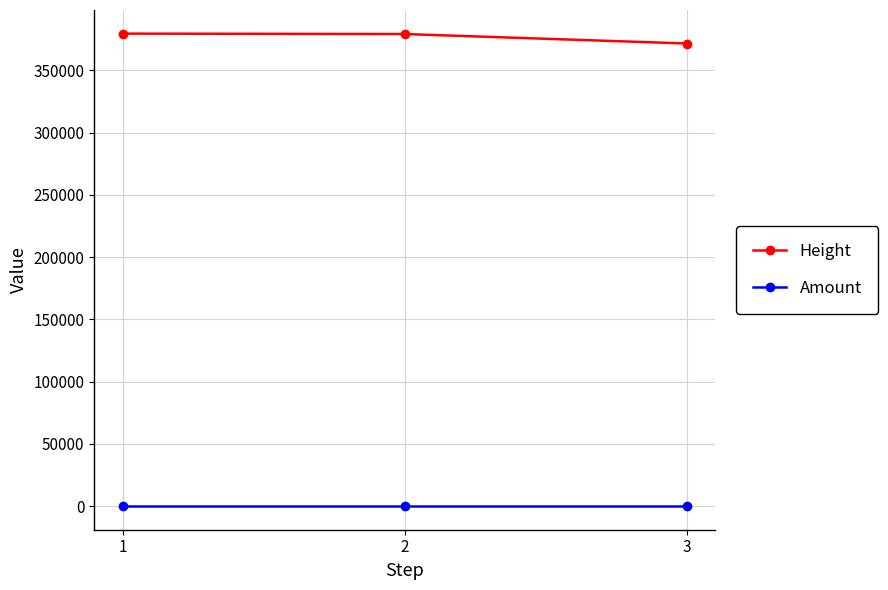

The value of Height at 1 is 379628. True or false?

True